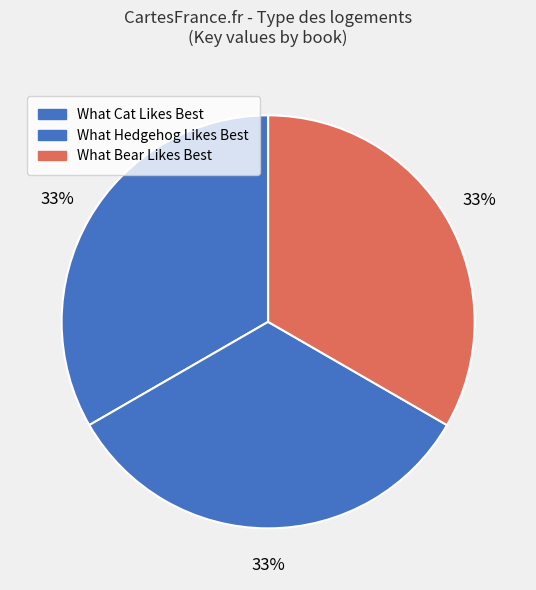

How much of the chart is everything except What Hedgehog Likes Best?

66.7%